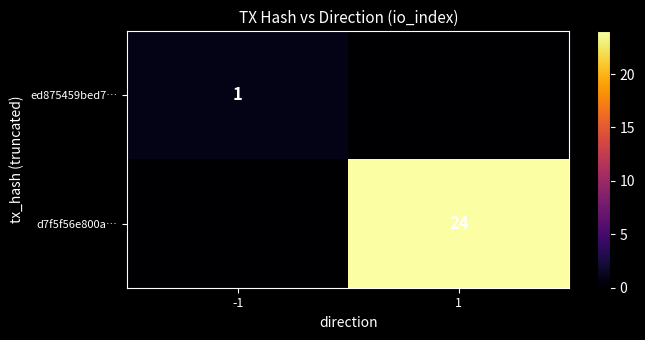

The ed875459bed7… series shows 1 at -1. True or false?

True